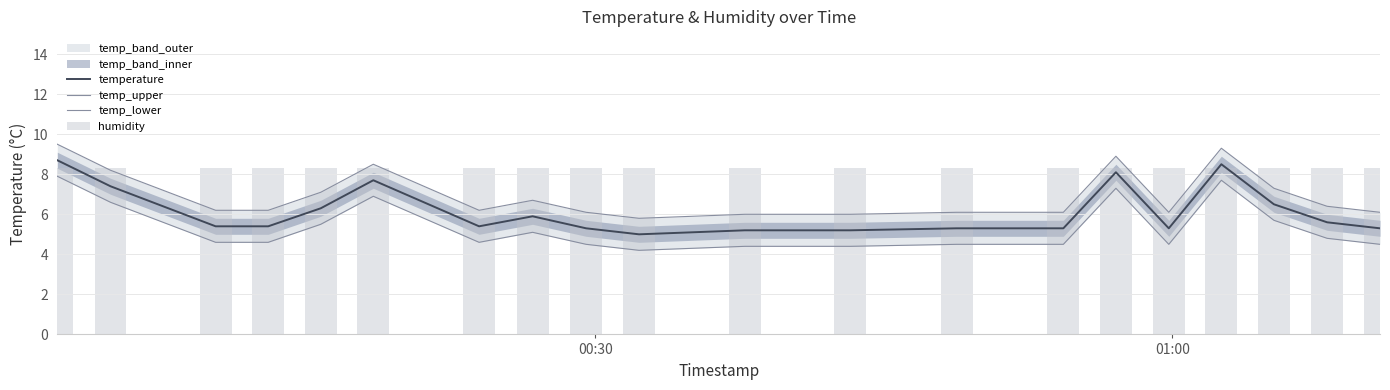

Which series has the largest total across all categories?

humidity